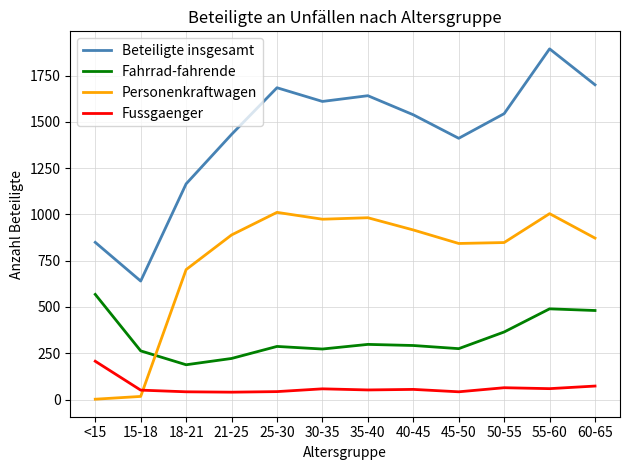

The value of Beteiligte insgesamt at 45-50 is 1411. True or false?

True